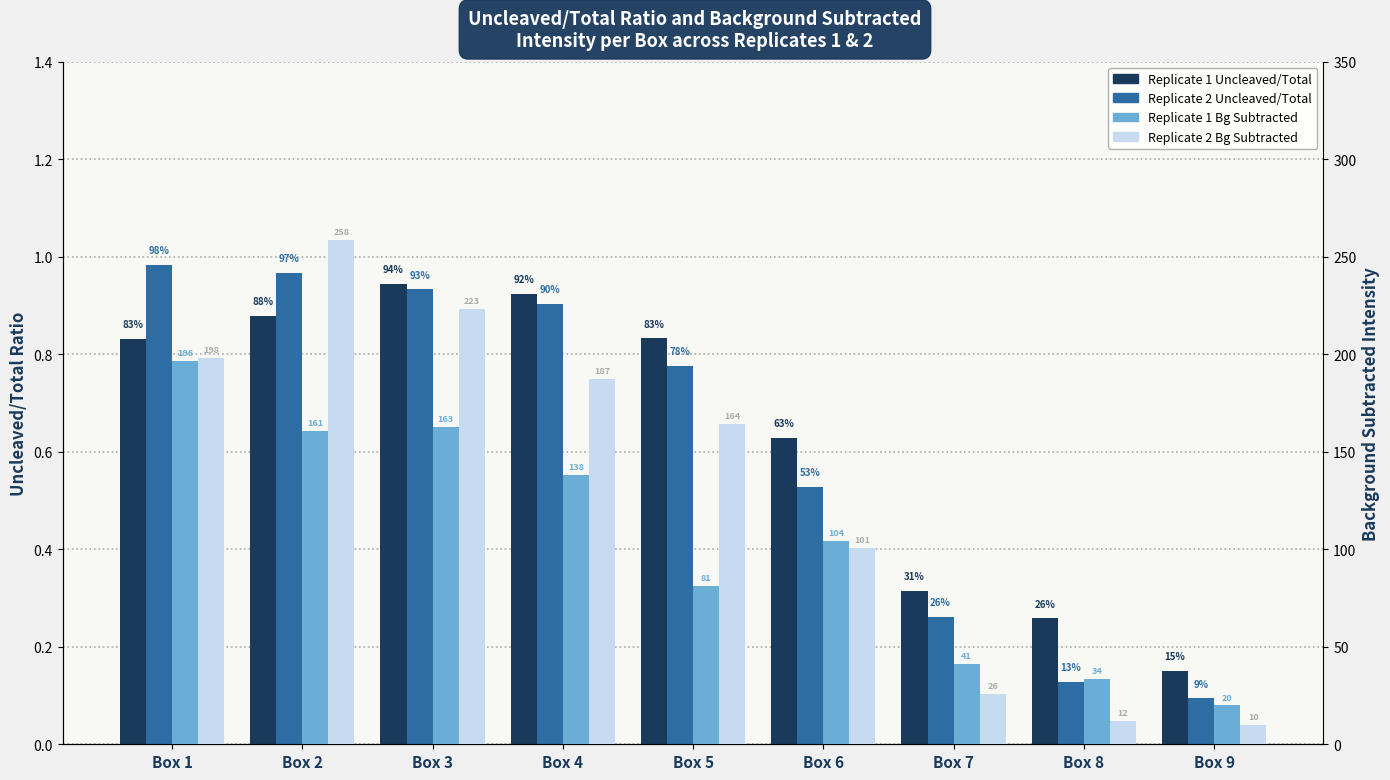

What is the difference between the maximum and second lowest values in the Replicate 1 Uncleaved/Total series?

0.7